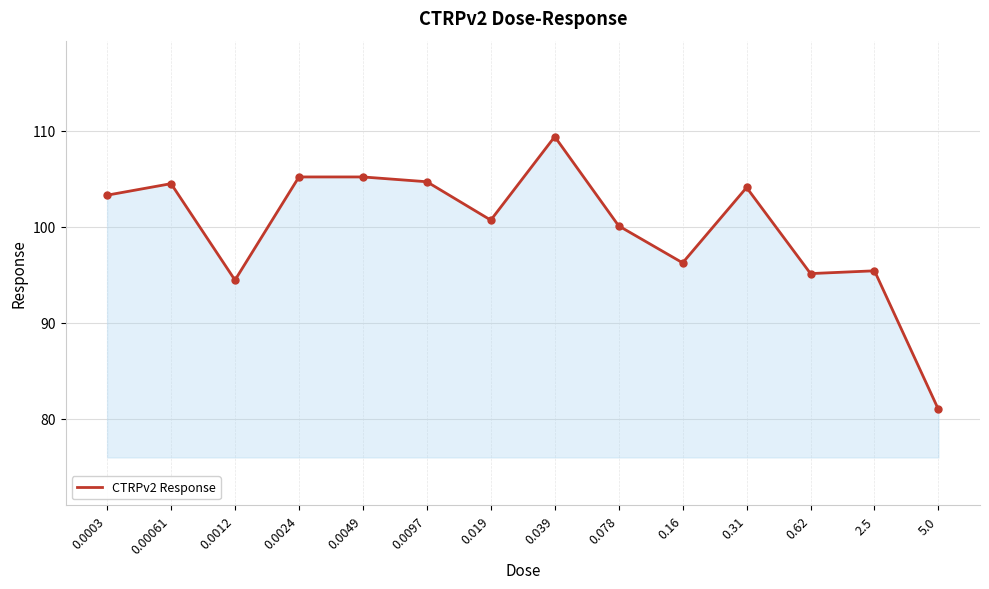

Is it true that the value at 0.0097 is 104.7?

True